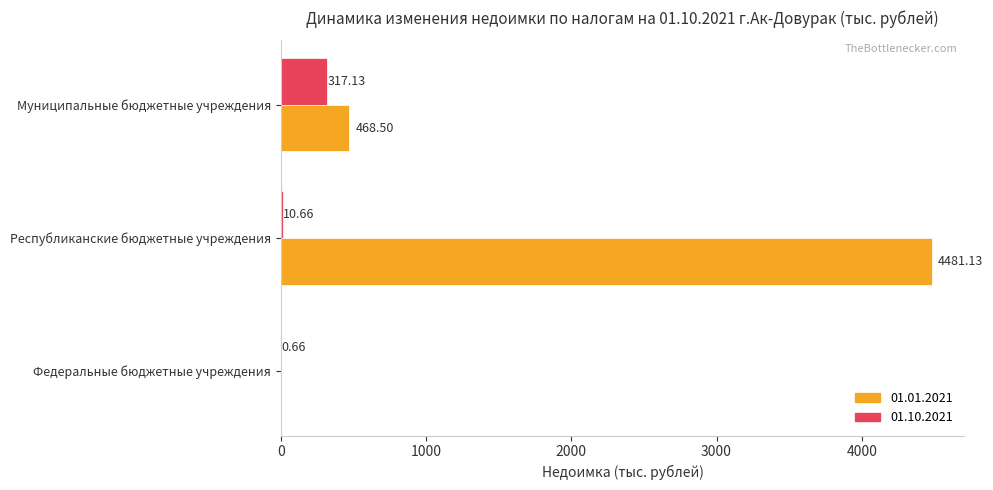

At which label does 01.10.2021 reach its peak?

Муниципальные бюджетные учреждения